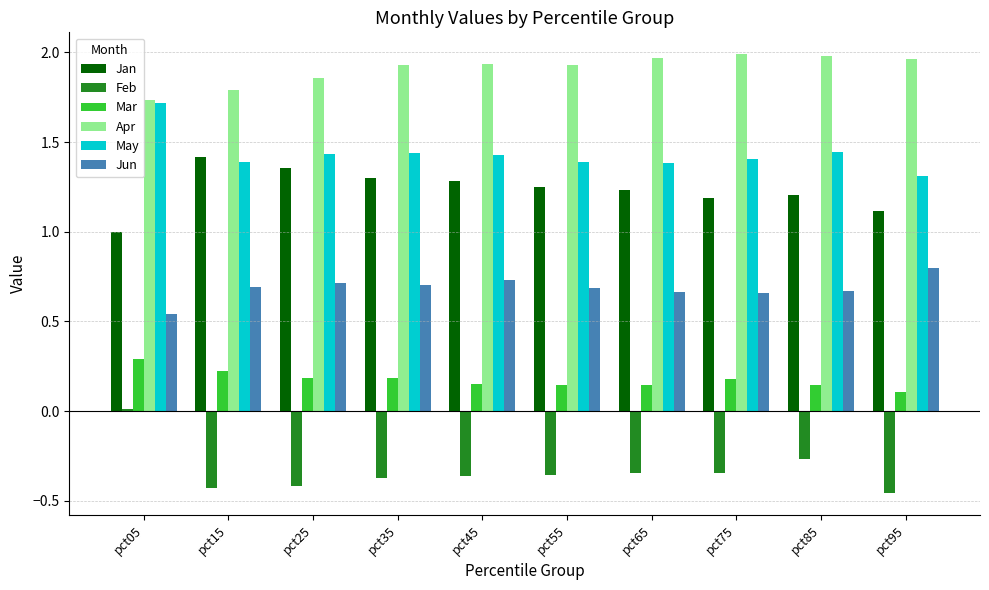

Which series has the largest range (max minus min)?

Feb